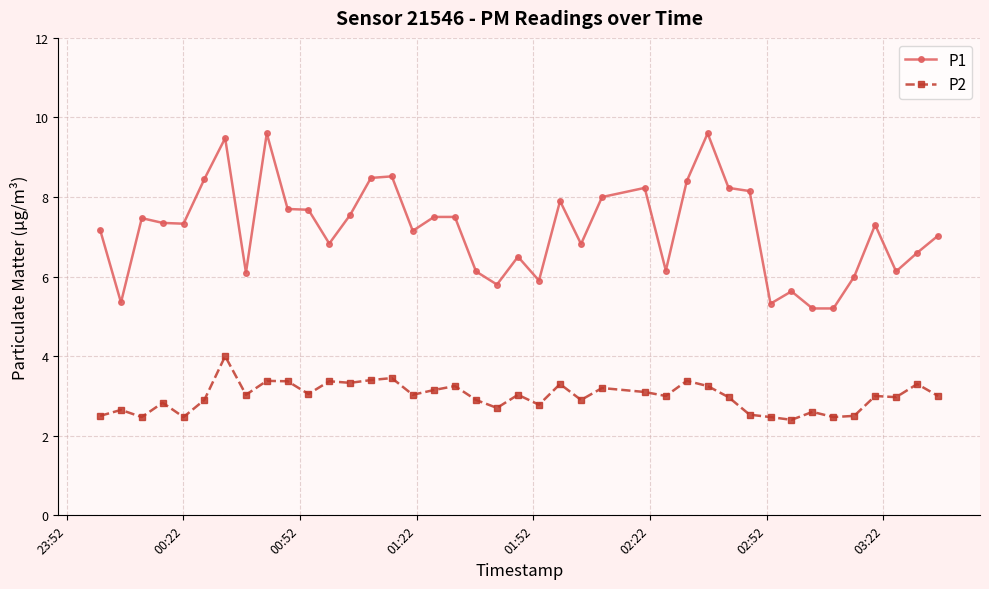

What is the smallest value displayed?

2.4